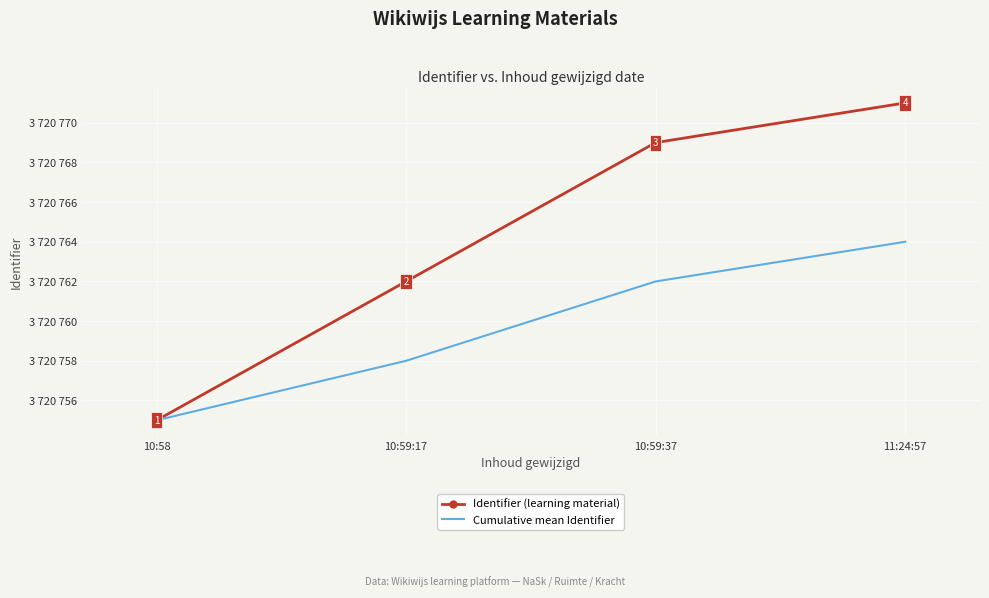

What is the average value of the Identifier (learning material) series?

3720764